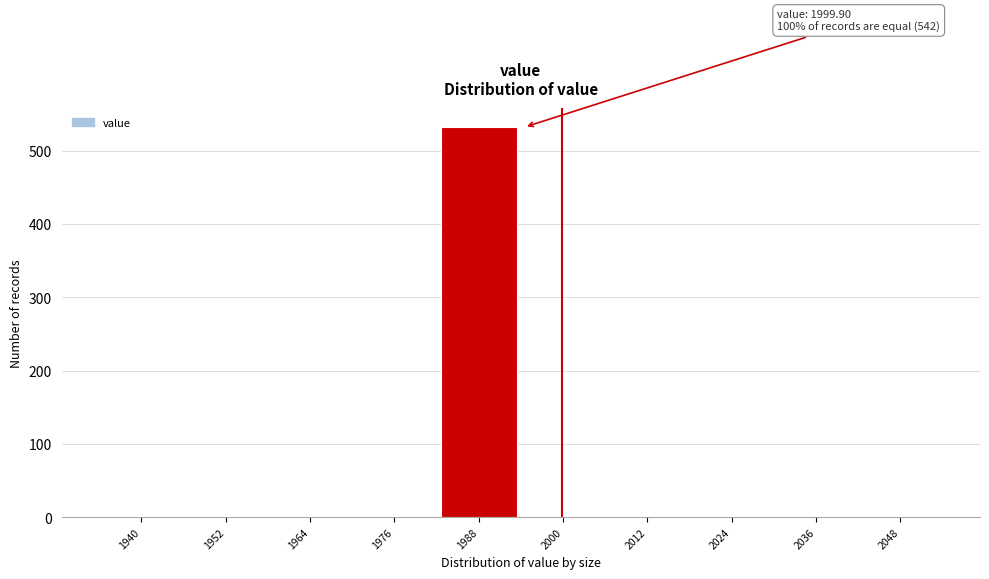

Reading left to right, transcribe all the data shown in this chart.

1940=0	1952=0	1964=0	1976=0	1988=532	2000=0	2012=0	2024=0	2036=0	2048=0